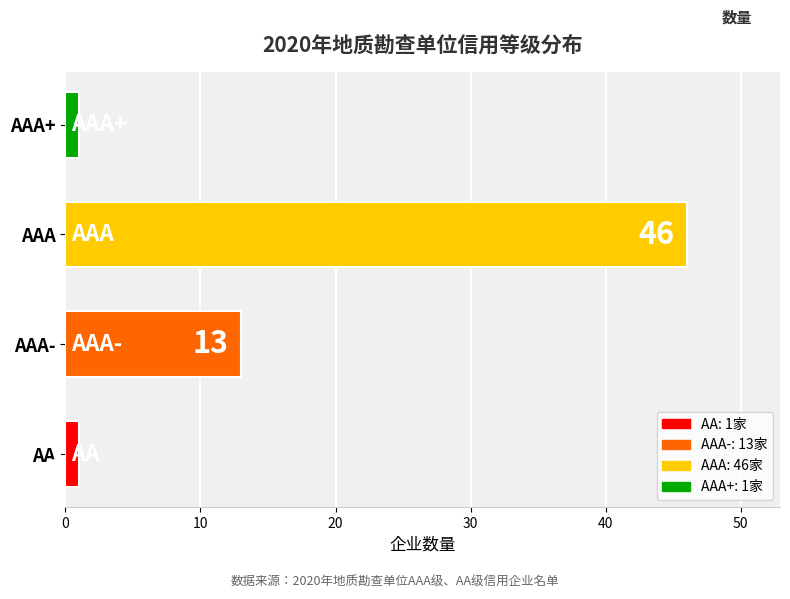

Which has a higher value, AAA or AA?

AAA